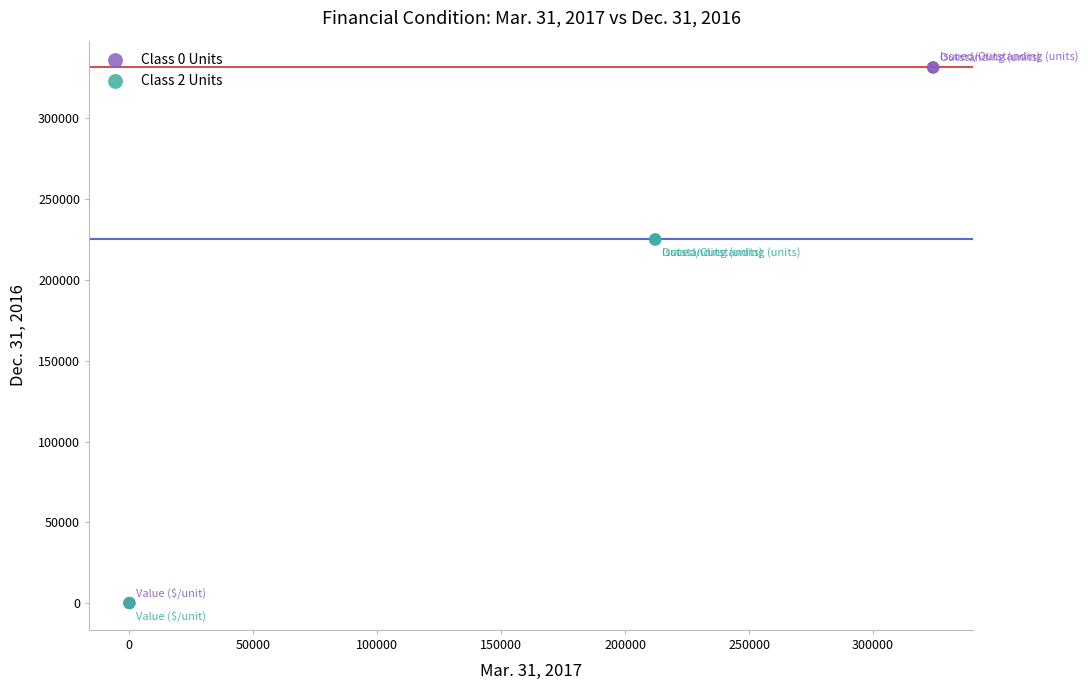

Which series has the largest Y range (max minus min)?

Class 0 Units